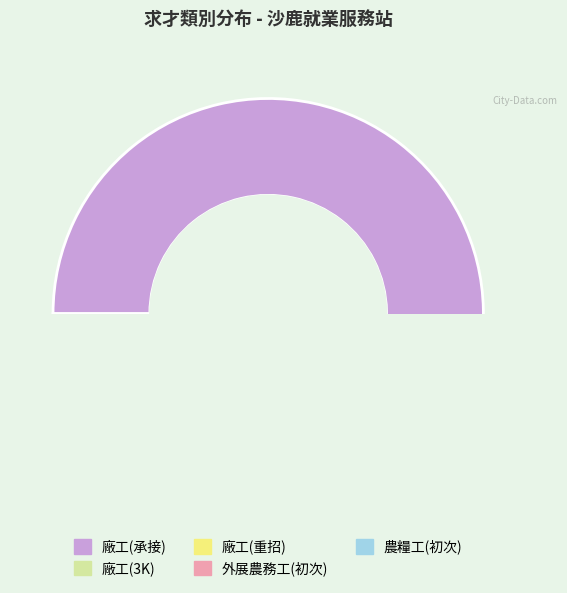

To the nearest percent, what percentage of the pie is 外展農務工(初次)?

1%